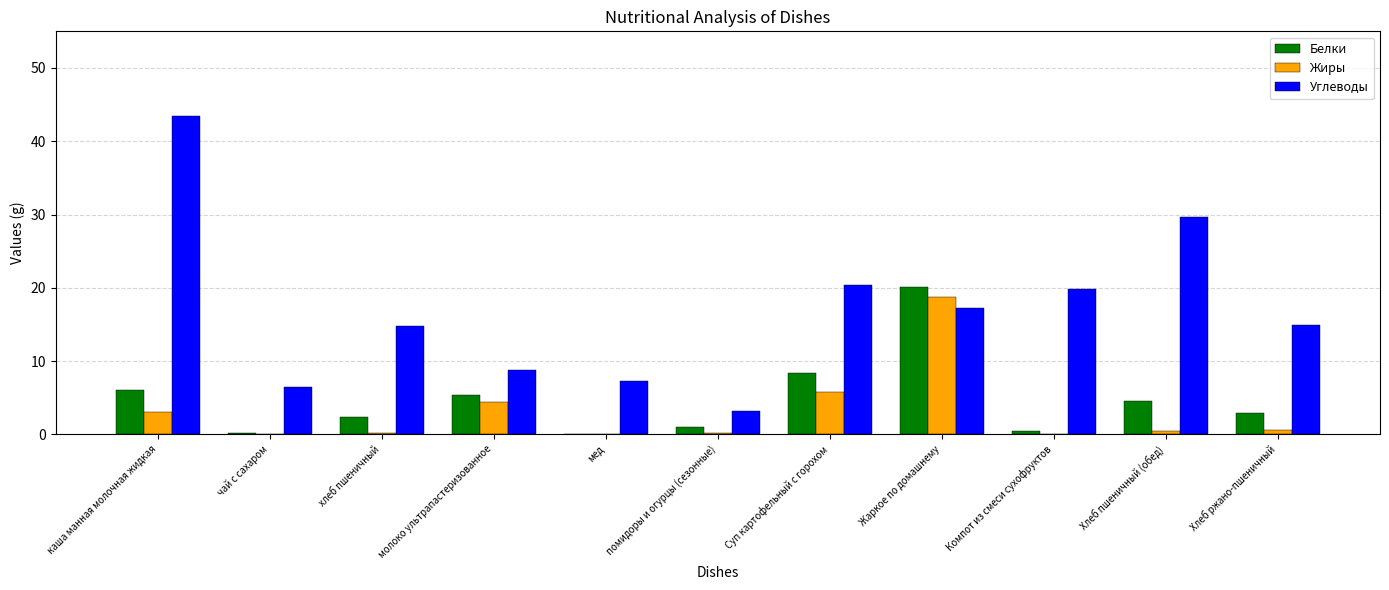

How many groups of bars are there?

11